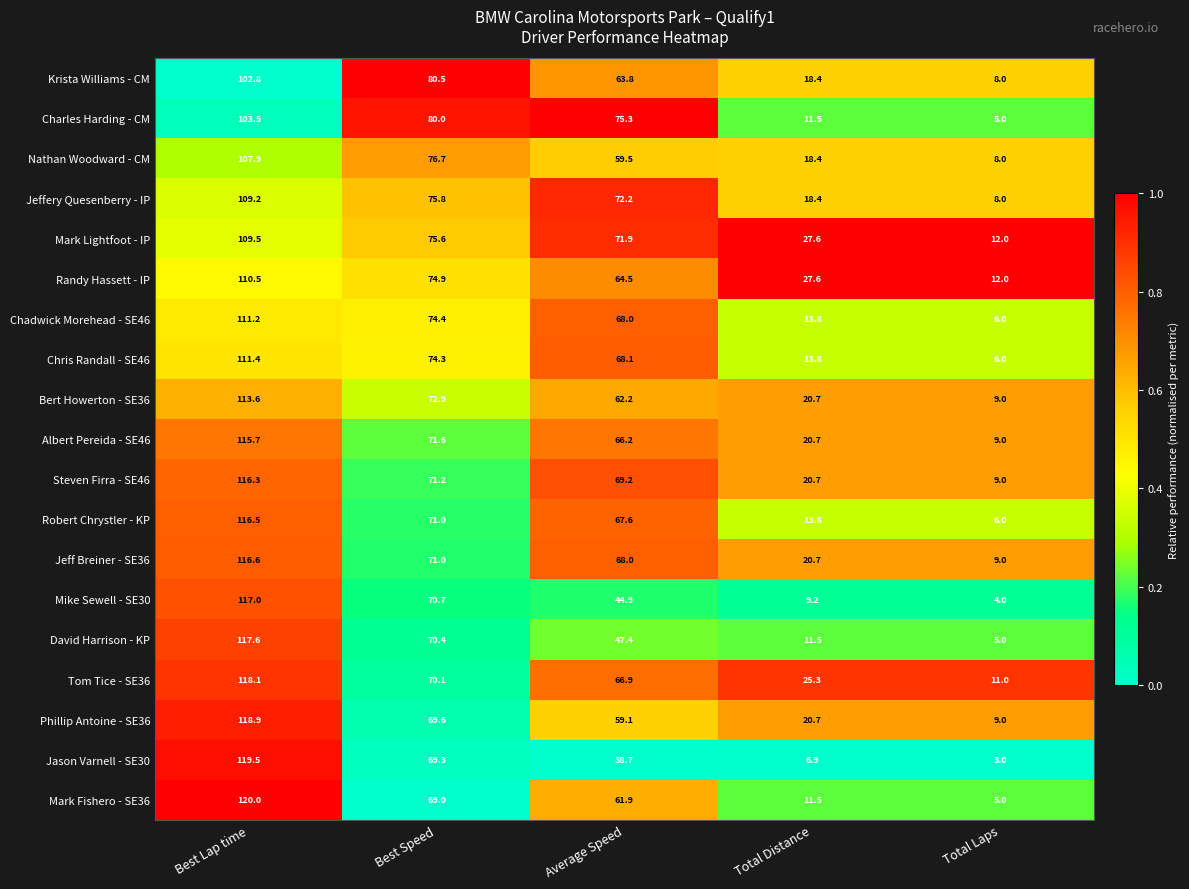

What is the sum of the Jeff Breiner - SE36 values at Best Speed and Average Speed?

139.0